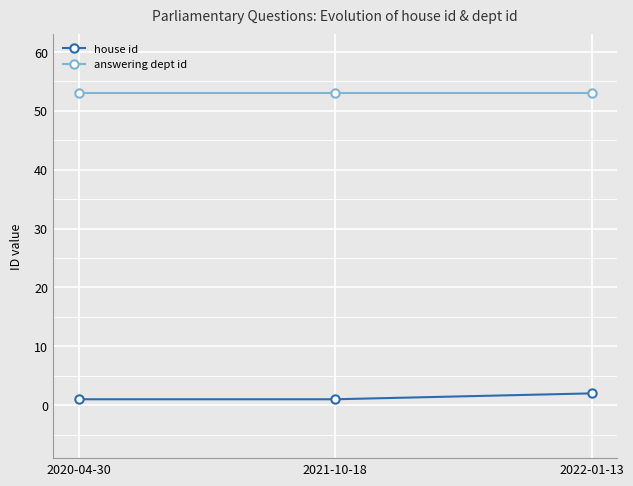

What is the value of the answering dept id point at the 3rd from the left?

53